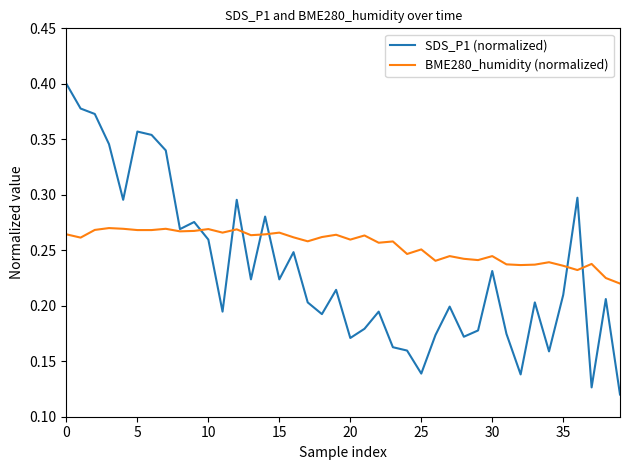

Which series has the widest spread of values?

SDS_P1 (normalized)